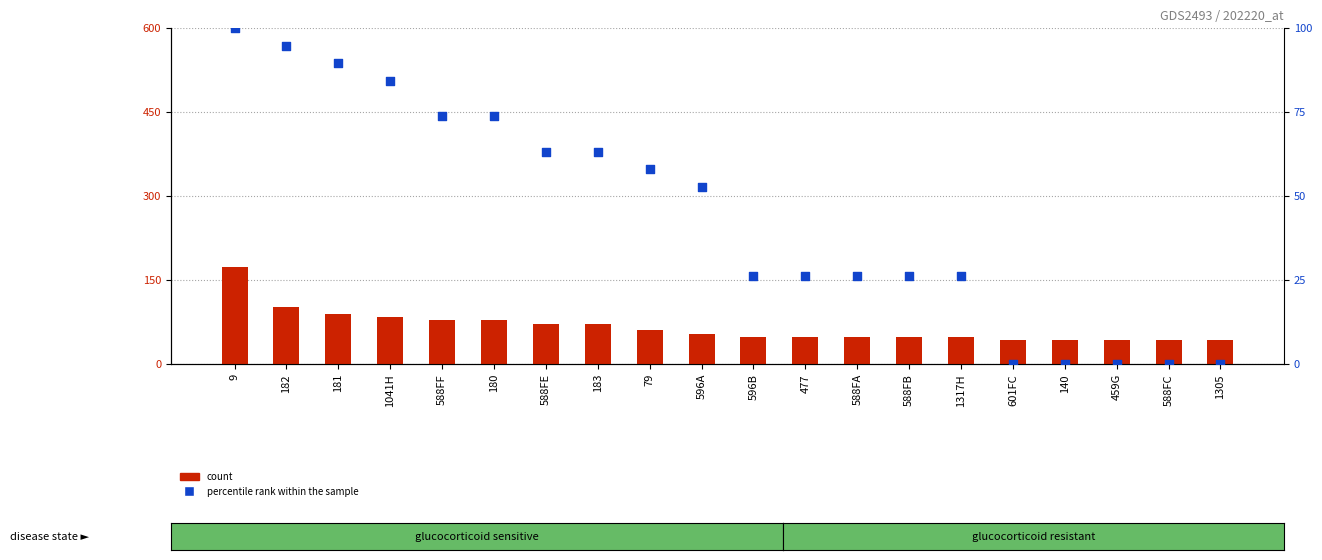

Which series reaches the maximum Y coordinate?

percentile rank within the sample